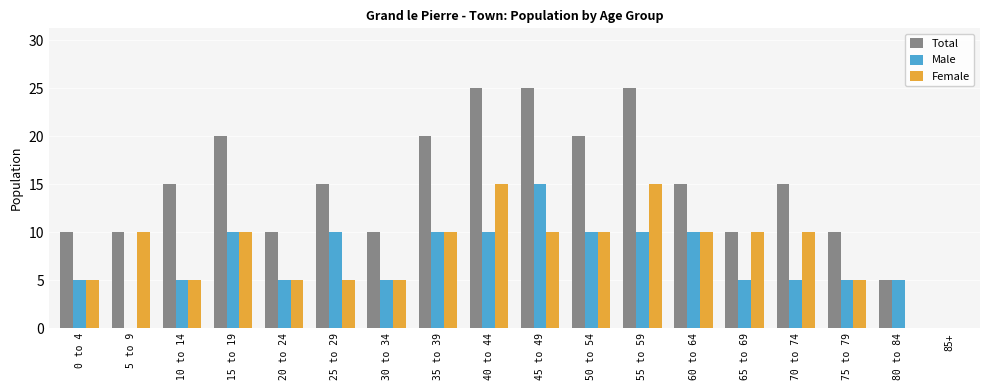

Which series changed the most between 40 to 44 and 80 to 84?

Total